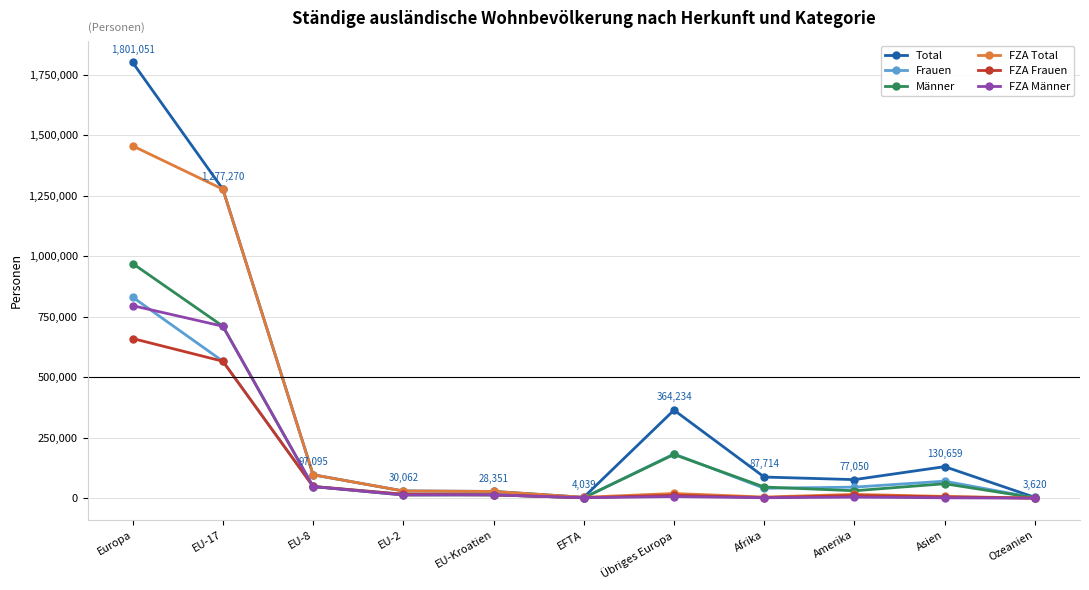

True or false: FZA Männer has a value of 305204 at Europa.

False